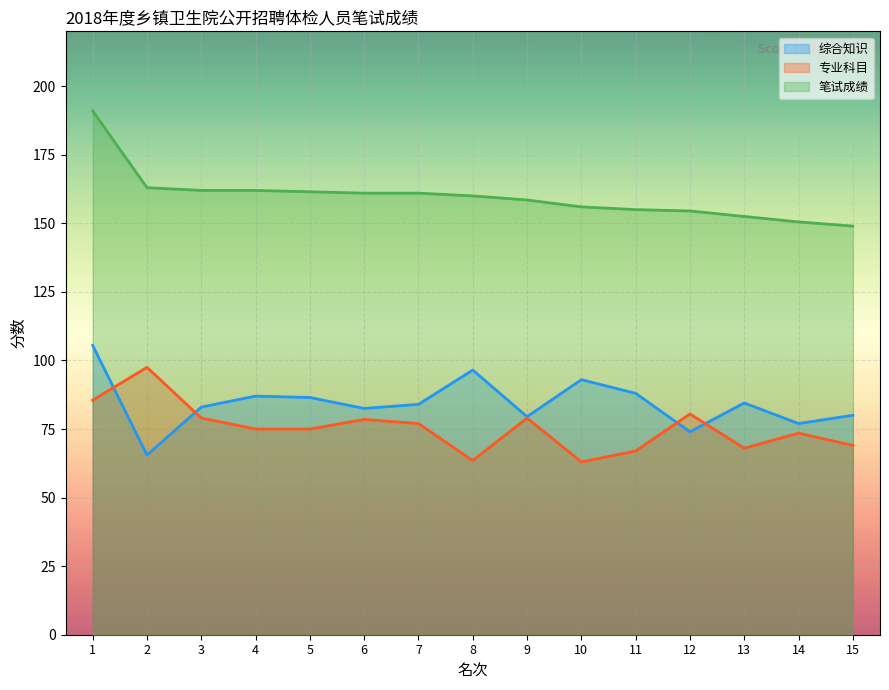

What is the total value across all series at 9?

317.0